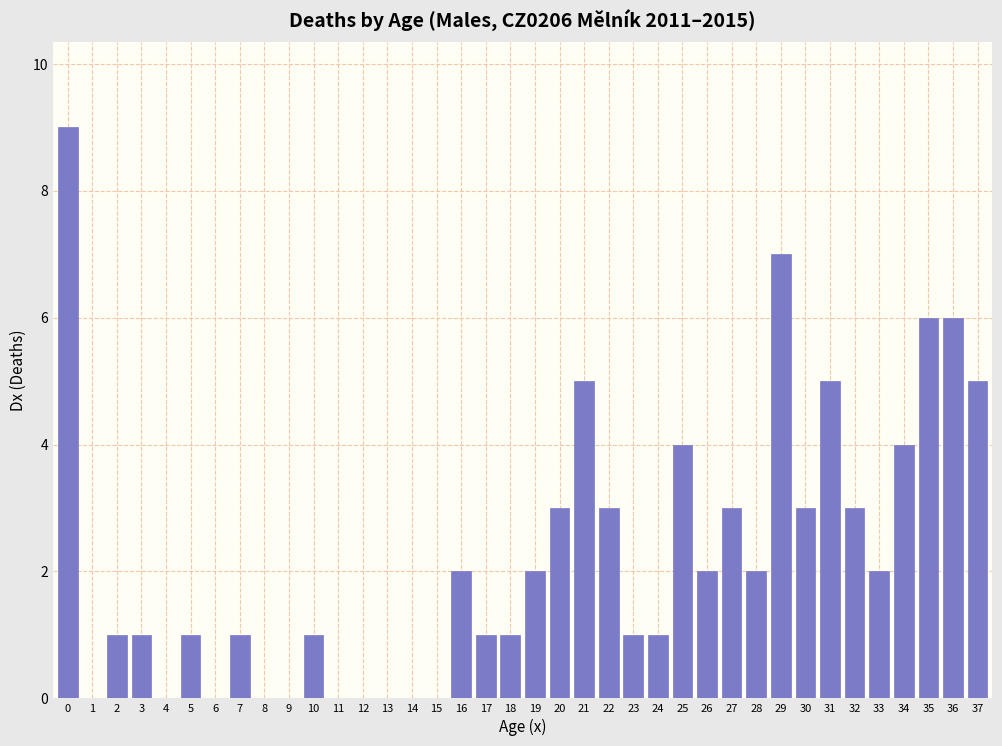

What is the greatest value displayed?

9